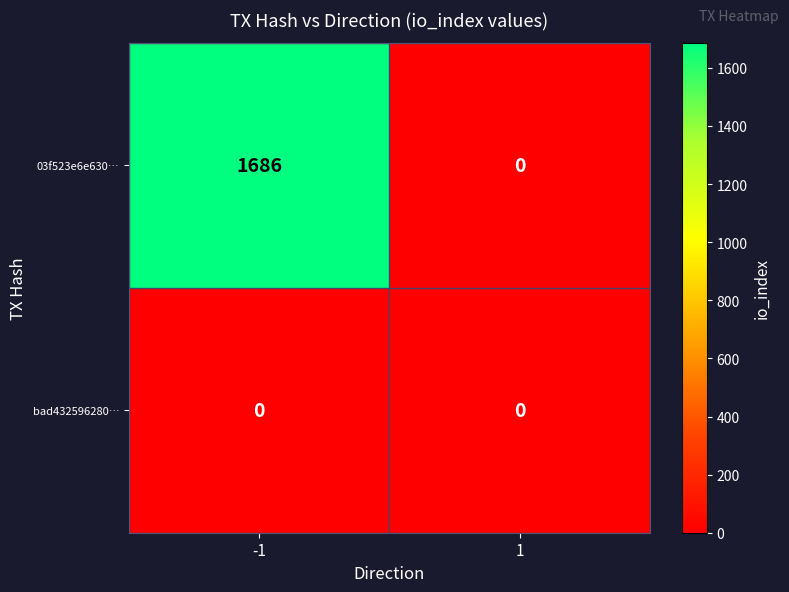

The 03f523e6e630… series shows 2203 at -1. True or false?

False